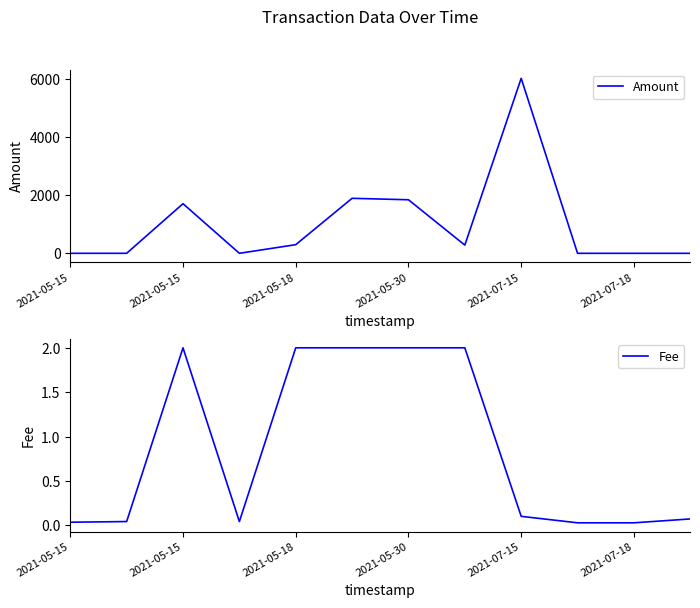

How many lines are shown in the chart?

2